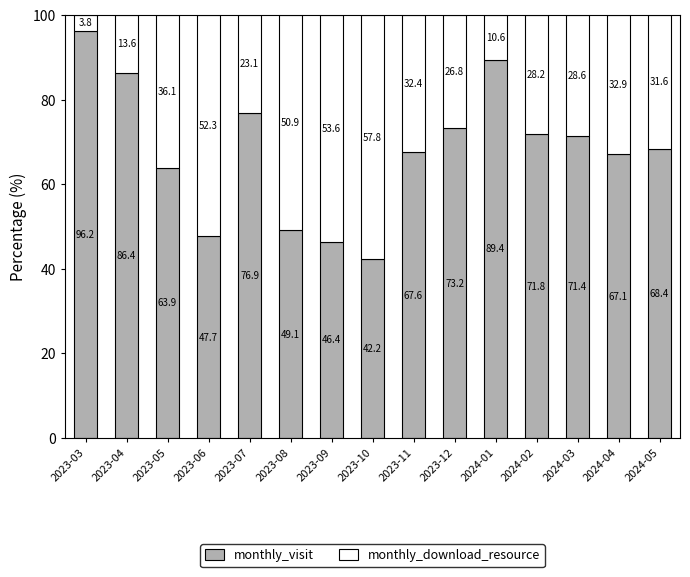

What is the total value across all series at 2024-01?

100.0